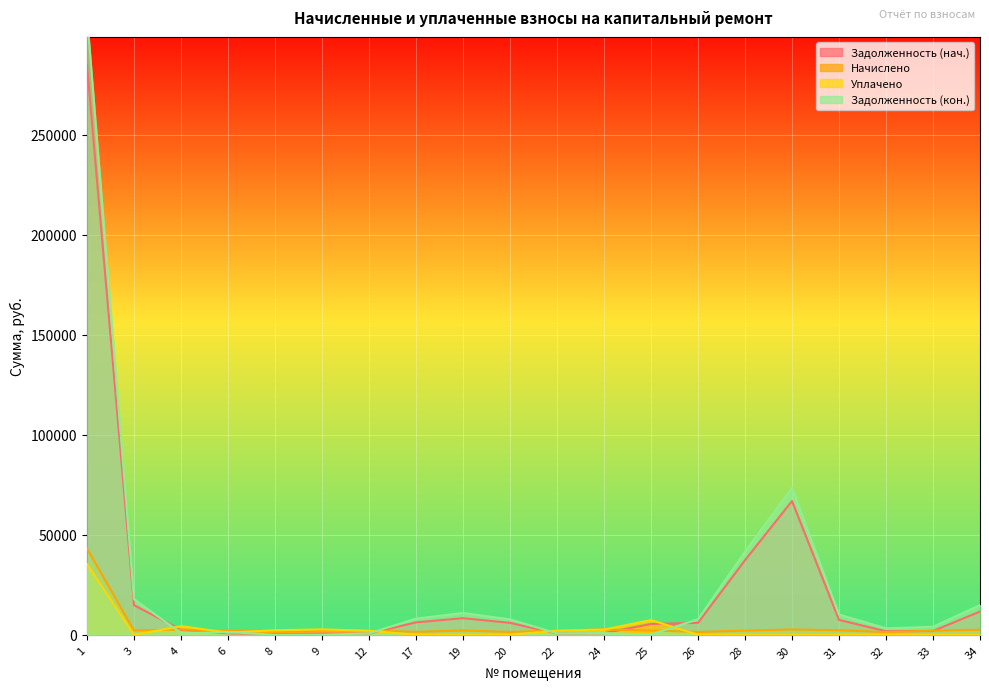

What is the sum of all задолженность_2 values?

513829.8